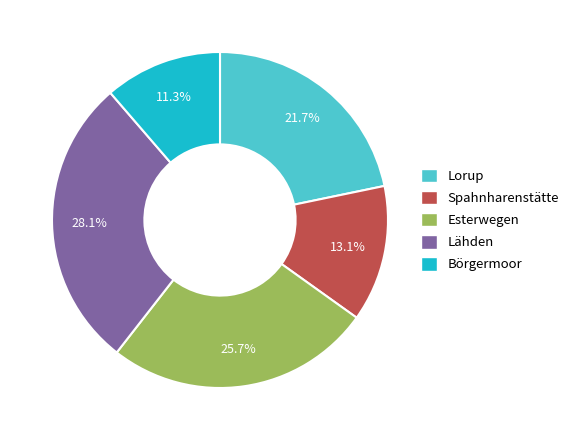

Is there any slice that represents more than half of the pie?

No